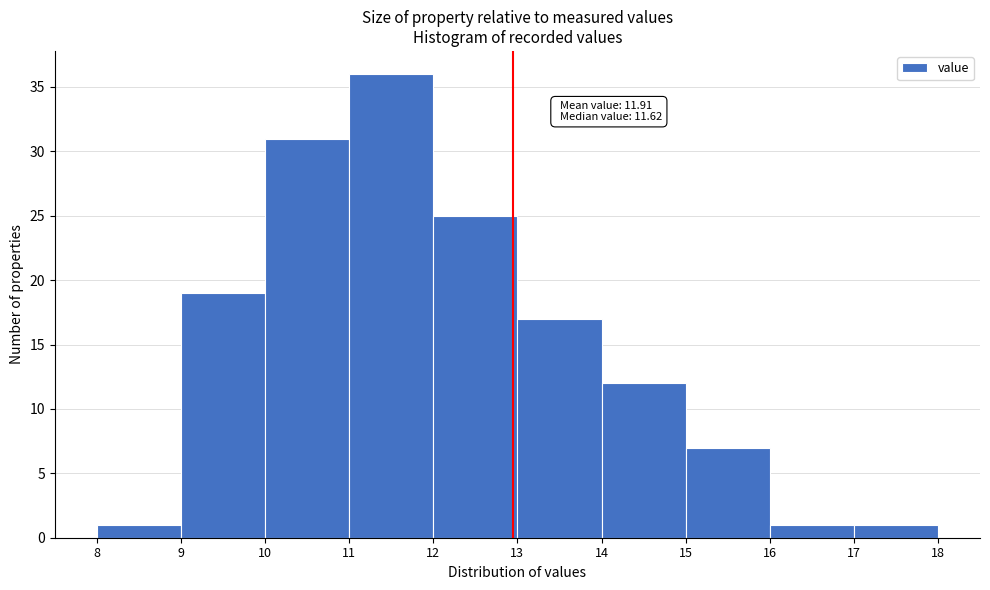

Which range on the x-axis has the tallest bar?

11 to 12